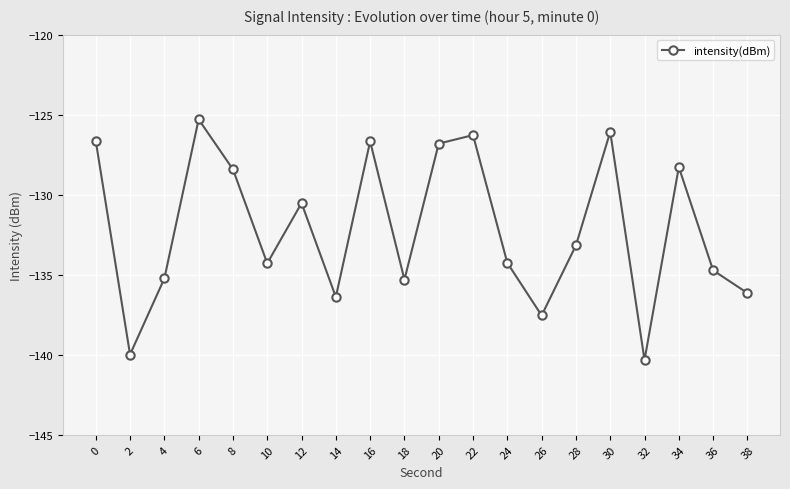

Count the number of values greater than -133.

9